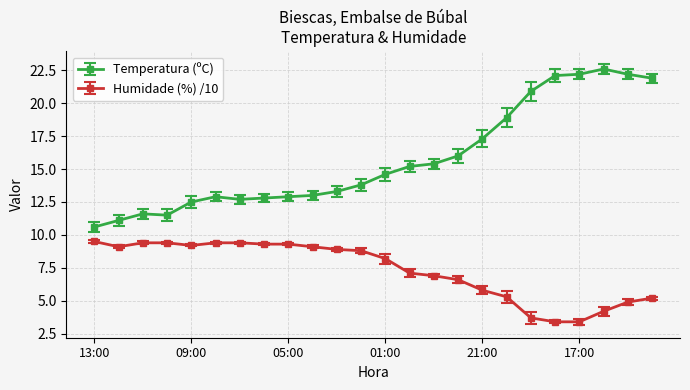

List the series in order of their overall mean, highest first.

Temperatura (ºC), Humidade (%) /10